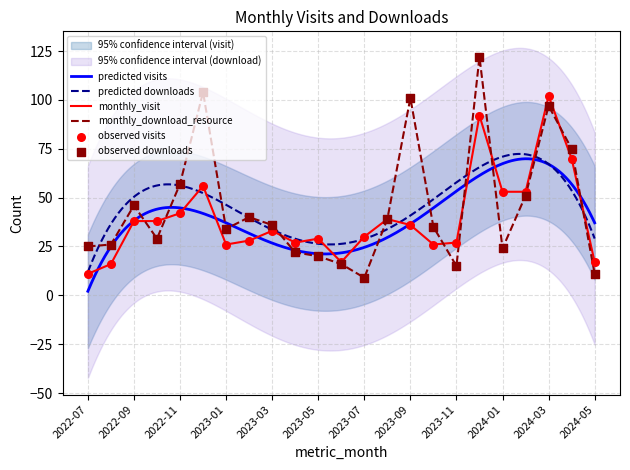

The value of monthly_visit at 2023-07 is 30. True or false?

True